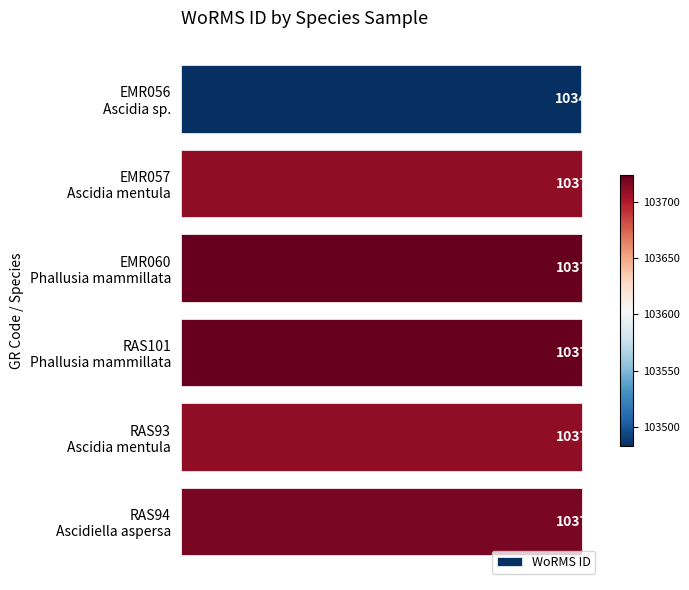

Reading bottom to top, extract all data points from this chart.

103718	103710	103724	103724	103710	103483